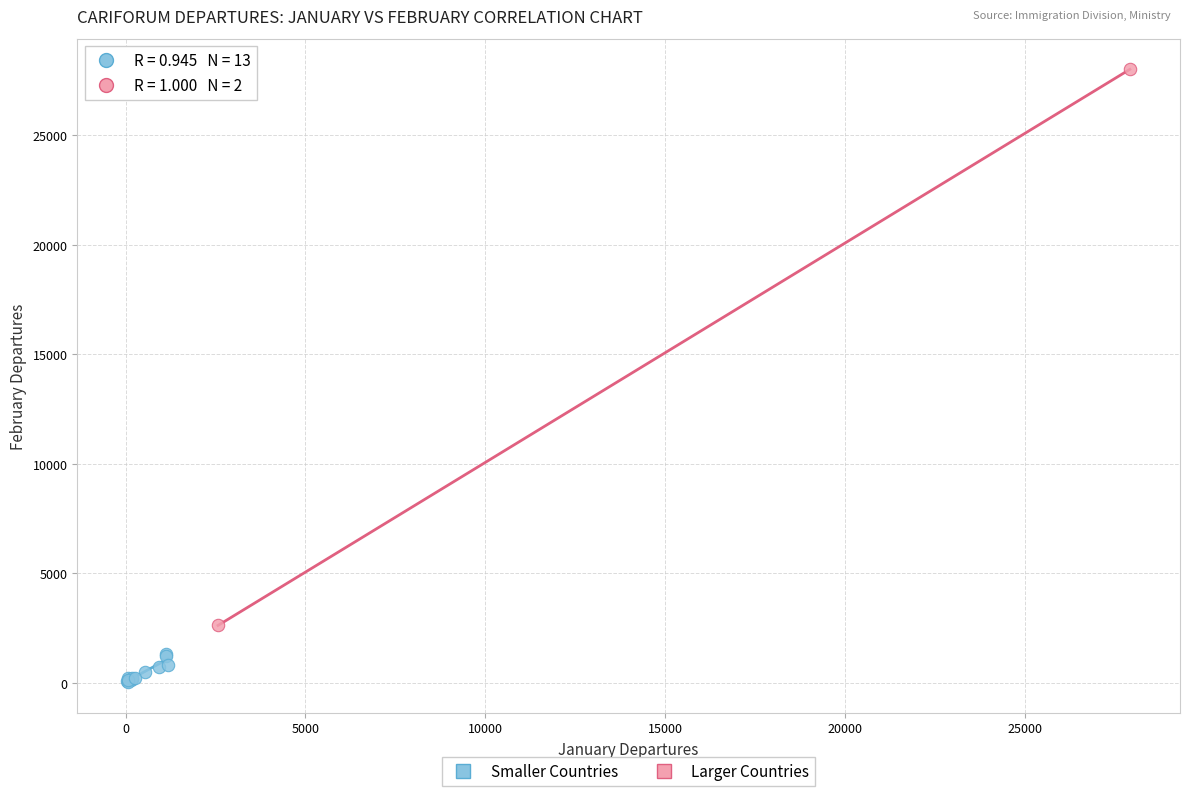

Which series reaches the minimum Y coordinate?

Smaller Countries